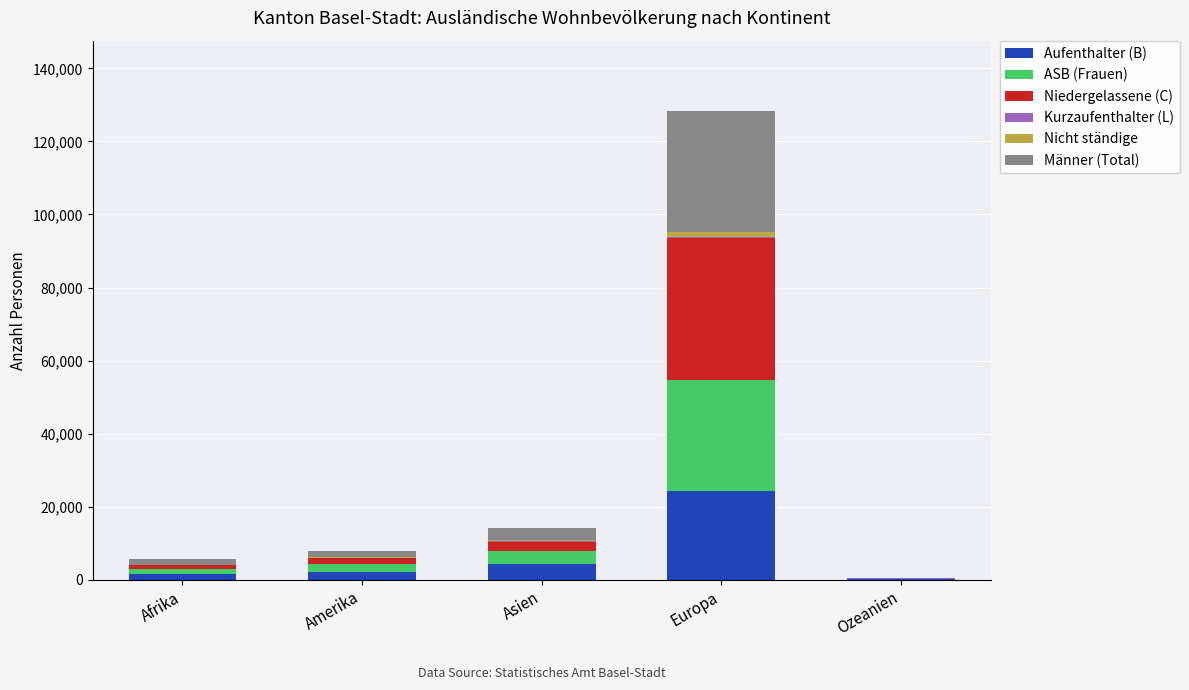

What is the maximum value for Aufenthalter (B)?

24426